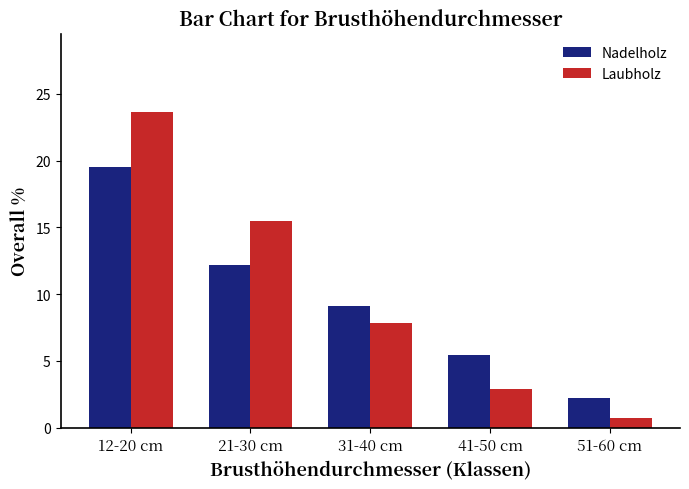

What value does the Laubholz series have at 31-40 cm?

7.8